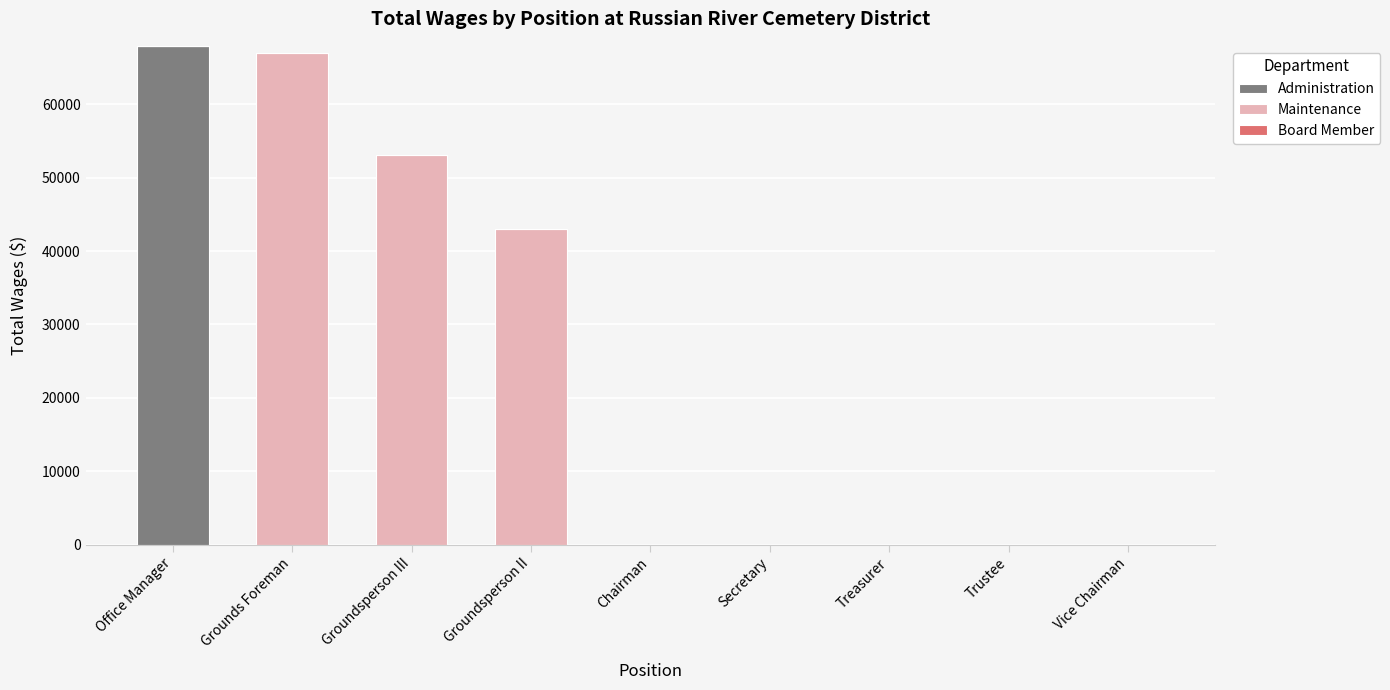

How many data points does each series have?

9